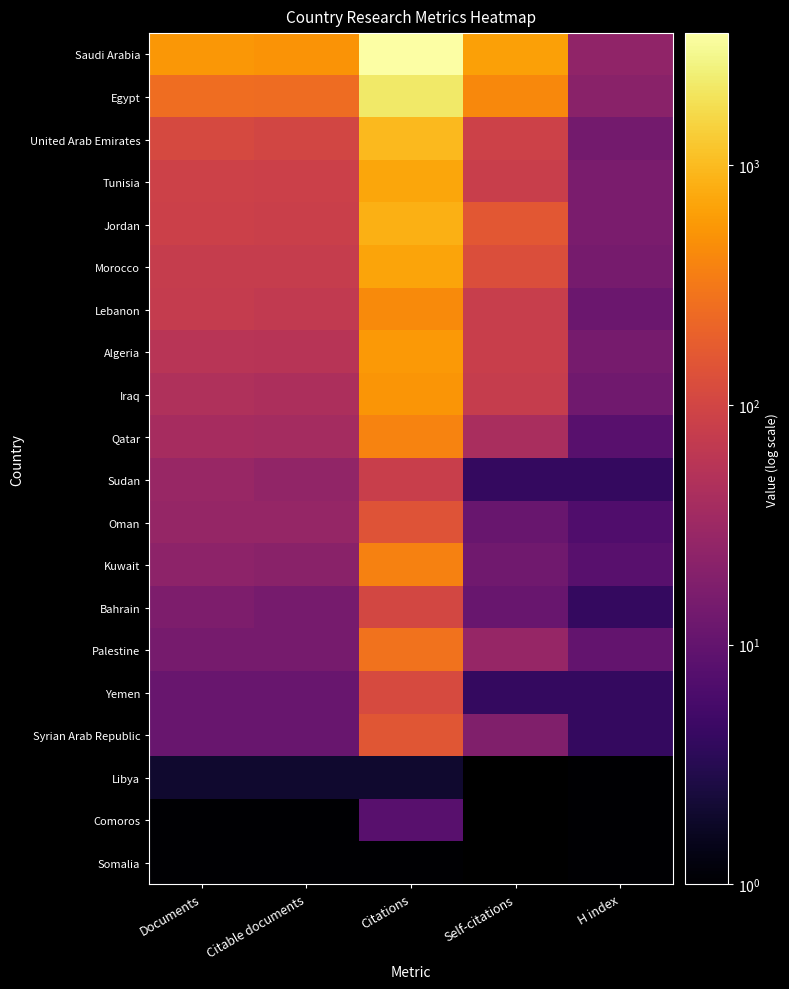

At Documents, list the series in order from largest to smallest.

Saudi Arabia, Egypt, United Arab Emirates, Tunisia, Jordan, Morocco, Lebanon, Algeria, Iraq, Qatar, Sudan, Oman, Kuwait, Bahrain, Palestine, Yemen, Syrian Arab Republic, Libya, Comoros, Somalia